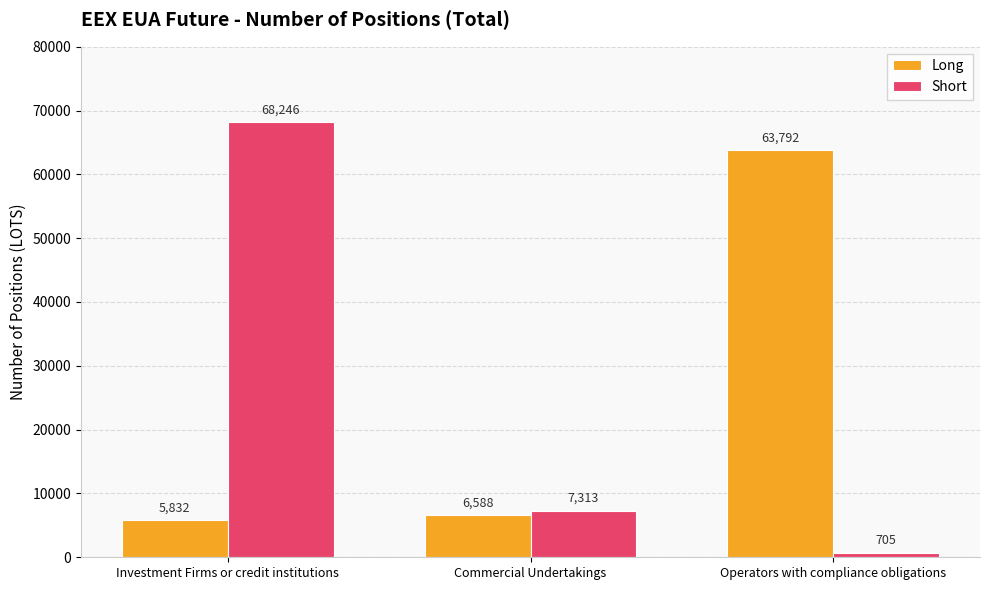

Reading right to left, transcribe all the data shown in this chart.

Long: 63792	6588	5832
Short: 705	7313	68246